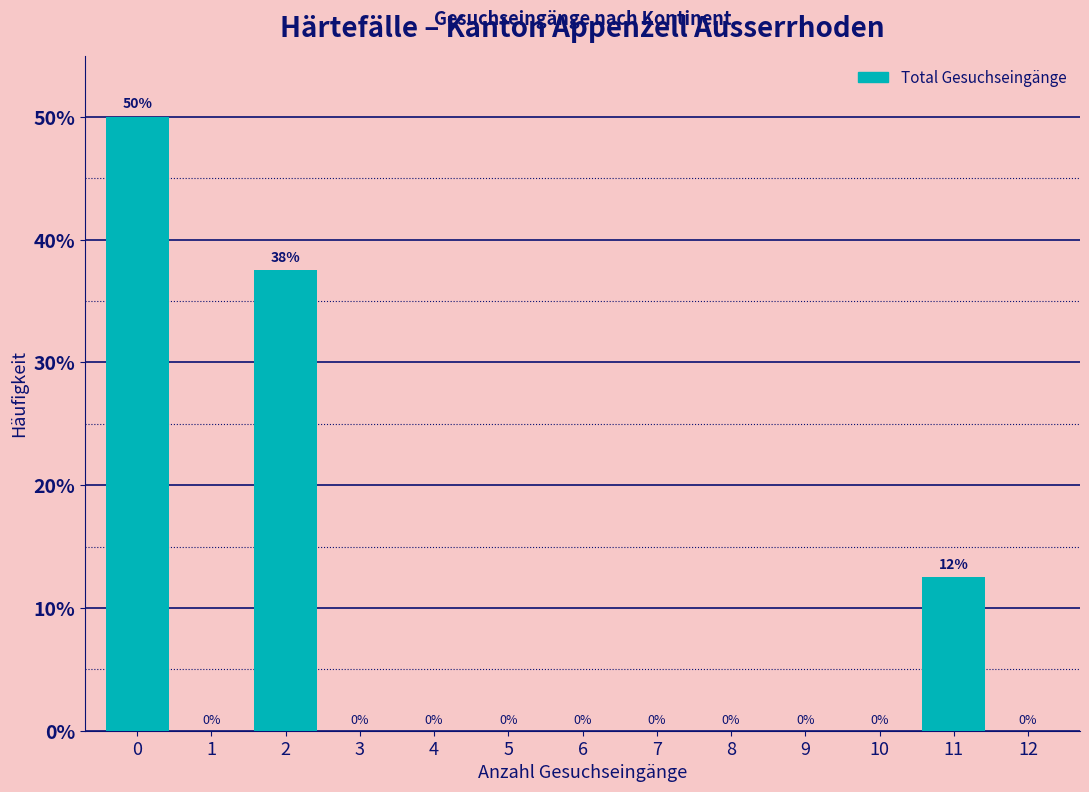

Which has a higher value, 11 or 6?

11